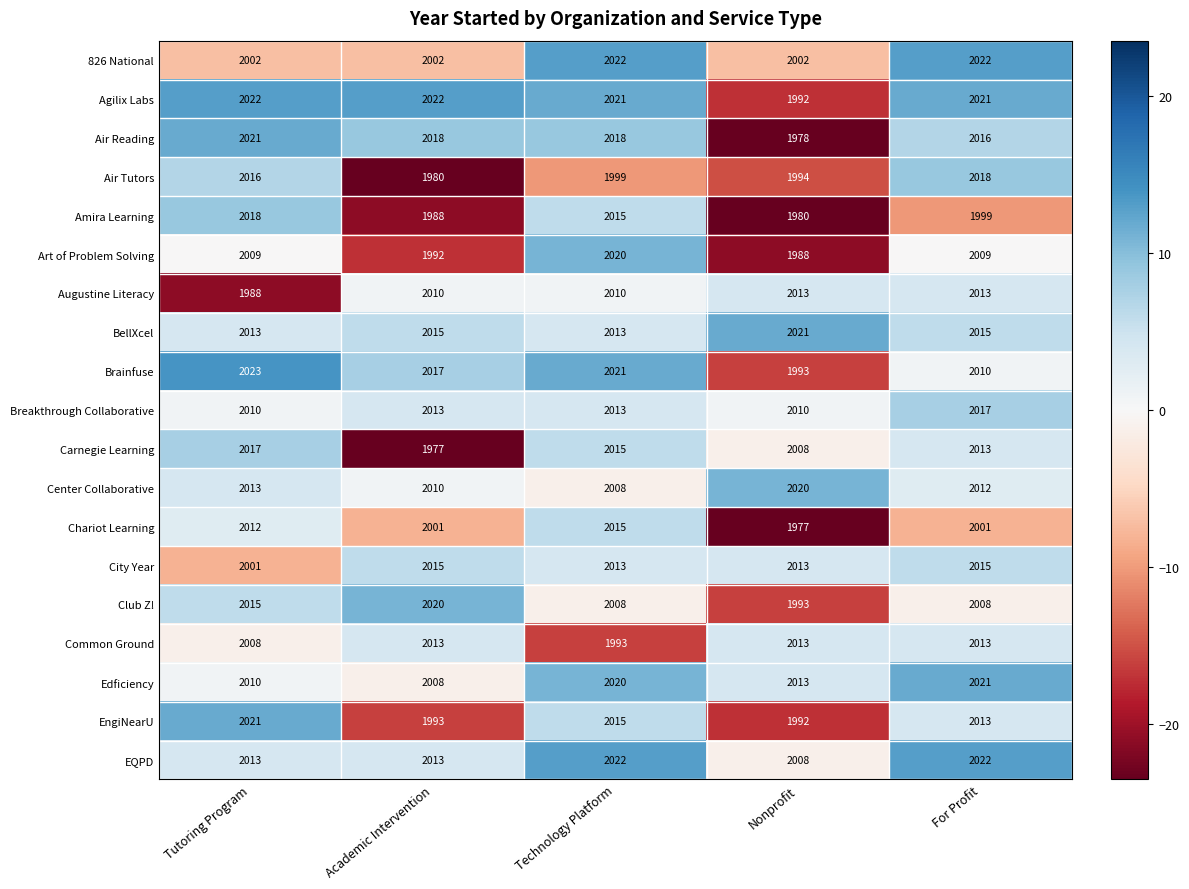

The value of Air Tutors at Academic Intervention is 1980. True or false?

True